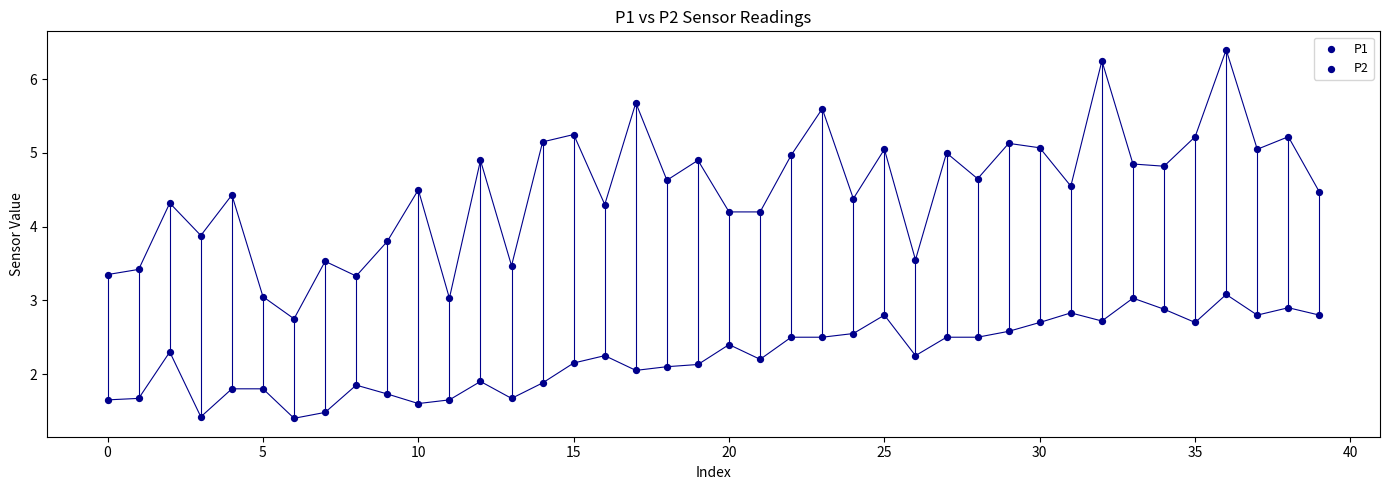

How many data points are displayed?

80